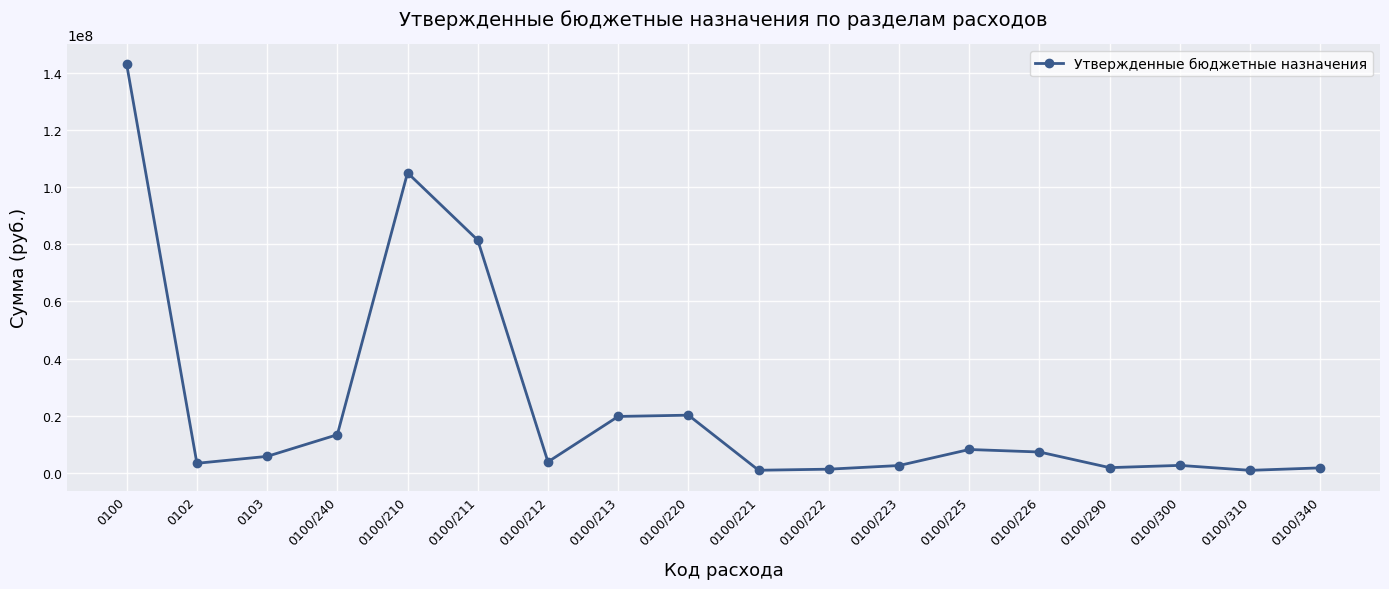

How many lines are shown in the chart?

1